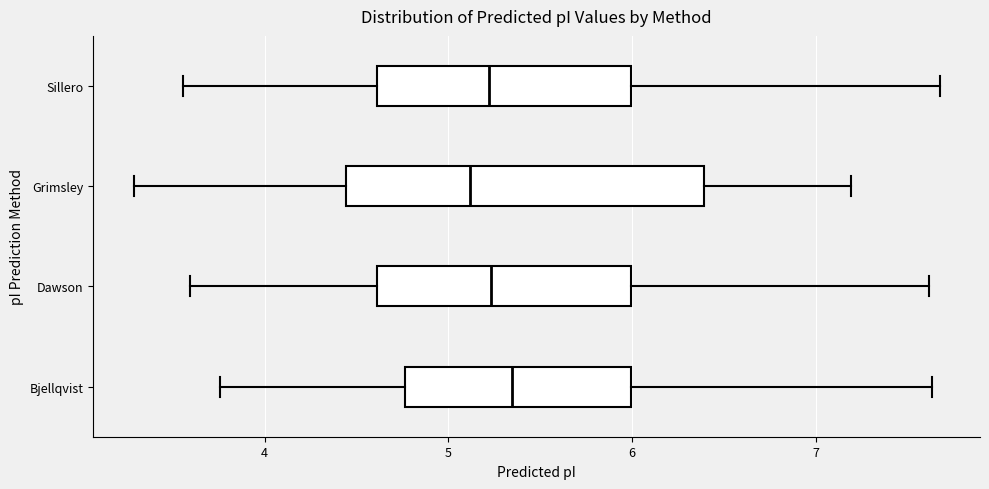

Which box has the furthest to the left median line?

Grimsley